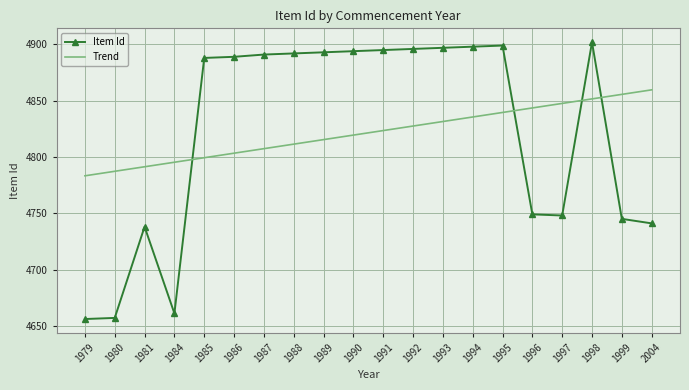

Is the value of Trend at 1997 greater than the value of Item Id at 1979?

Yes